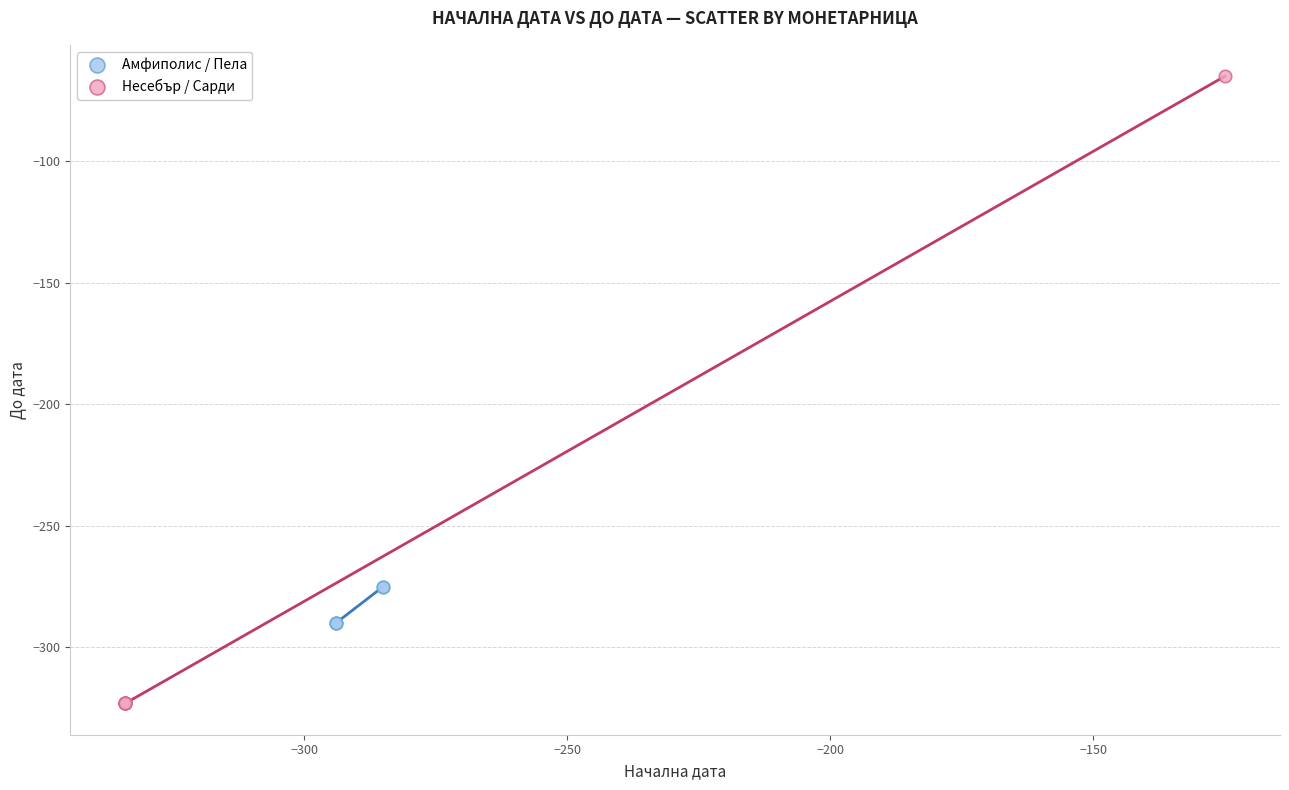

Which series contains the highest Y value?

Несебър / Сарди